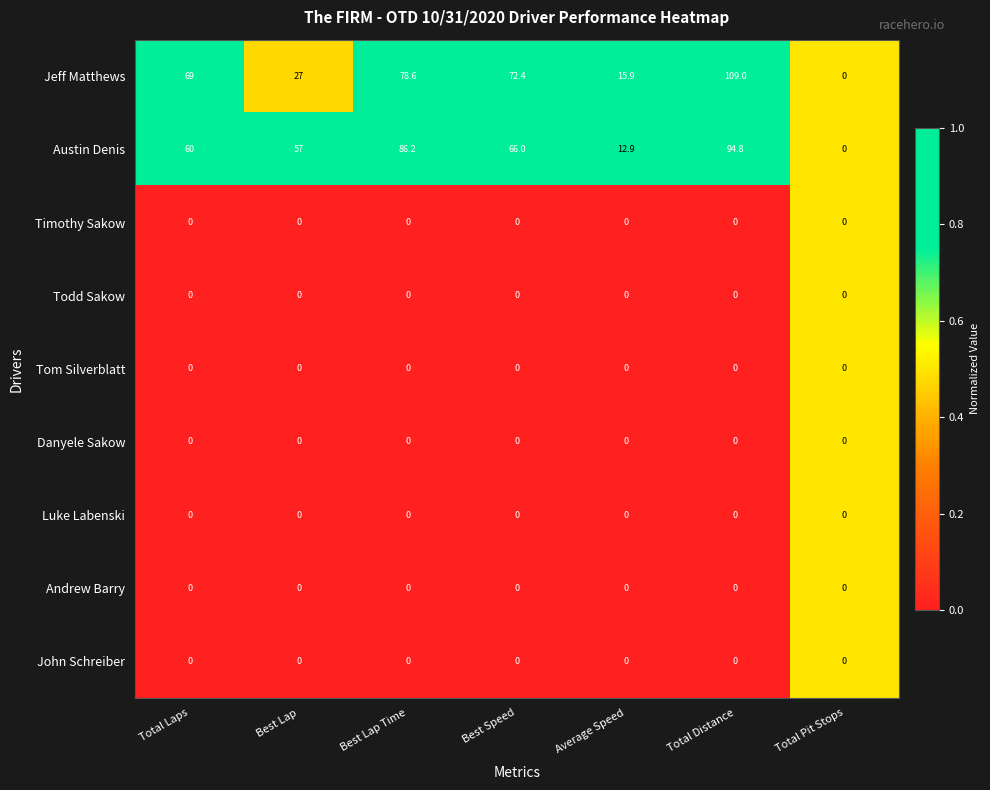

At how many categories does at least one series exceed 19?

5